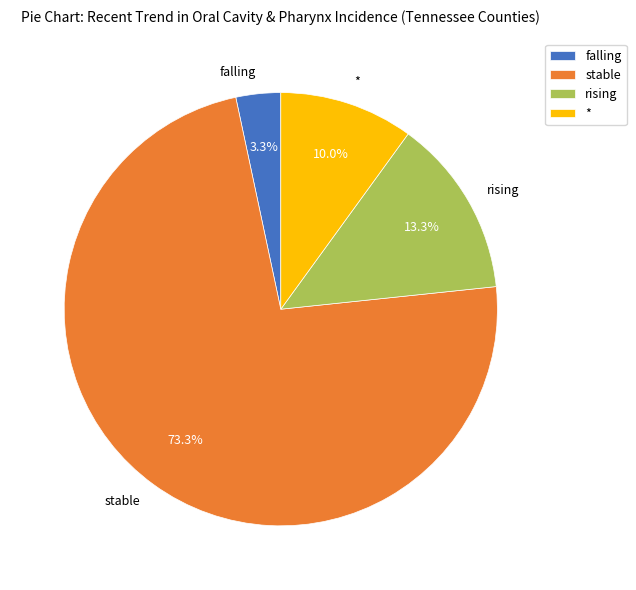

Combined, do stable and * account for over 50%?

Yes